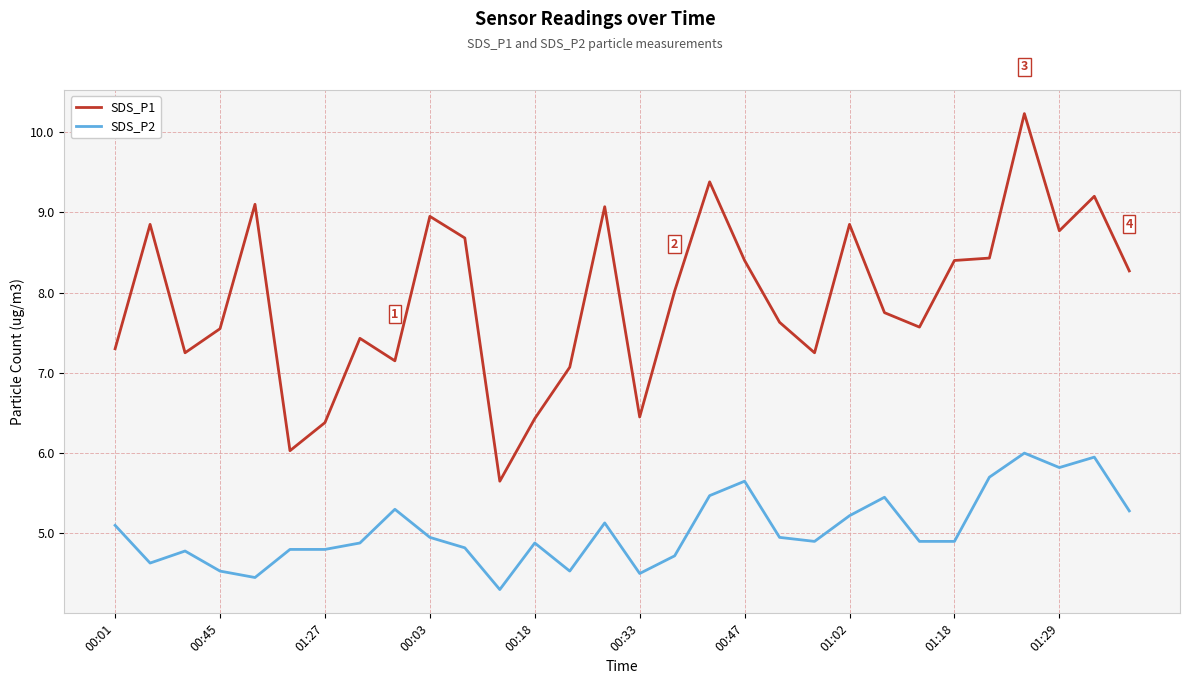

Which series has the largest total across all categories?

SDS_P1